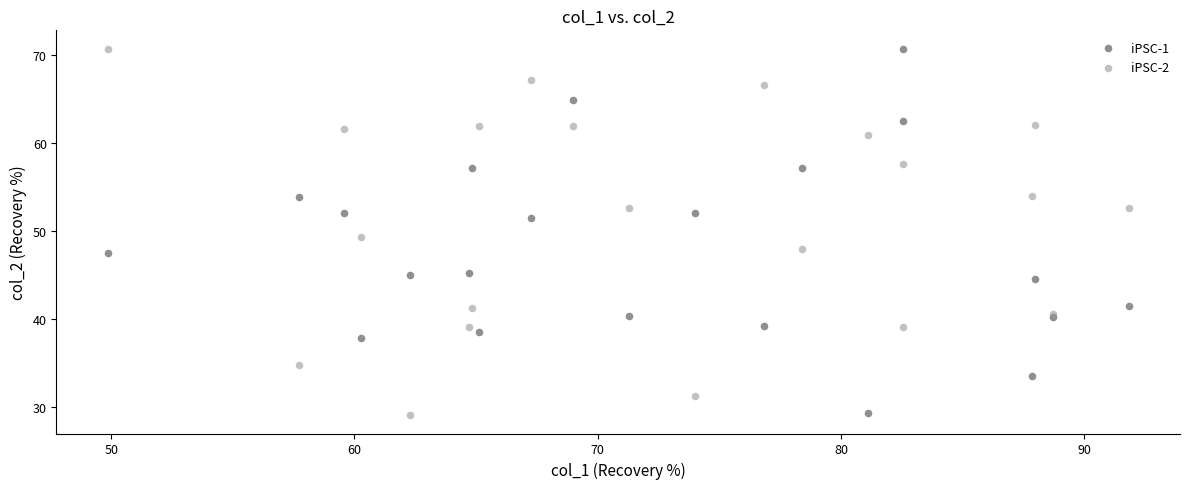

What is the X range (max minus min) for the scatter plot?

42.0